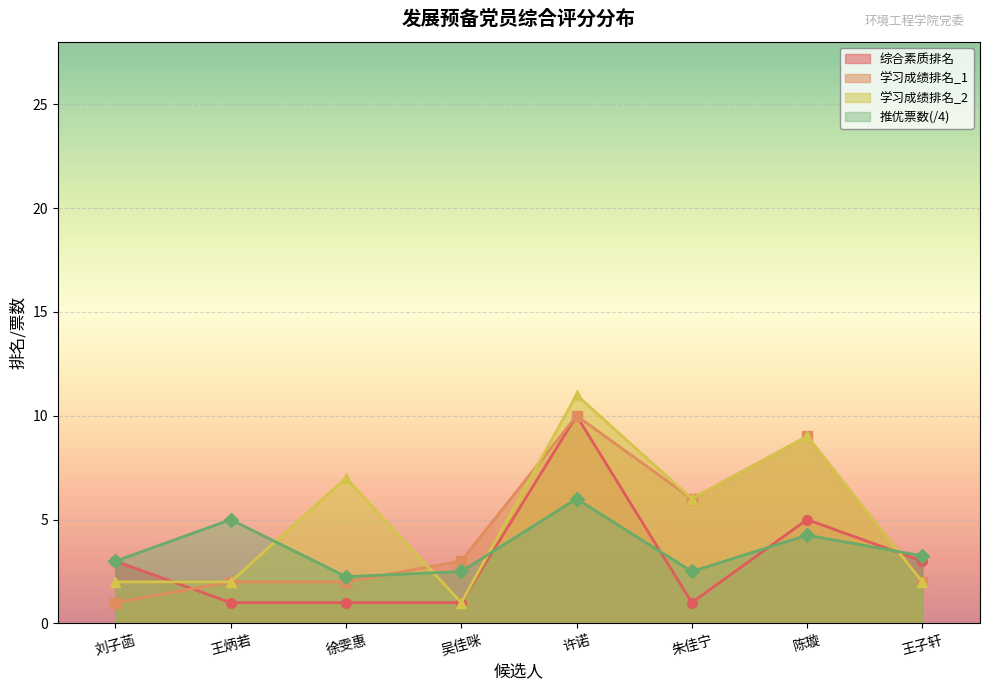

List the series in order of their overall mean, highest first.

学习成绩排名_2, 学习成绩排名_1, 推优票数(/4), 综合素质排名